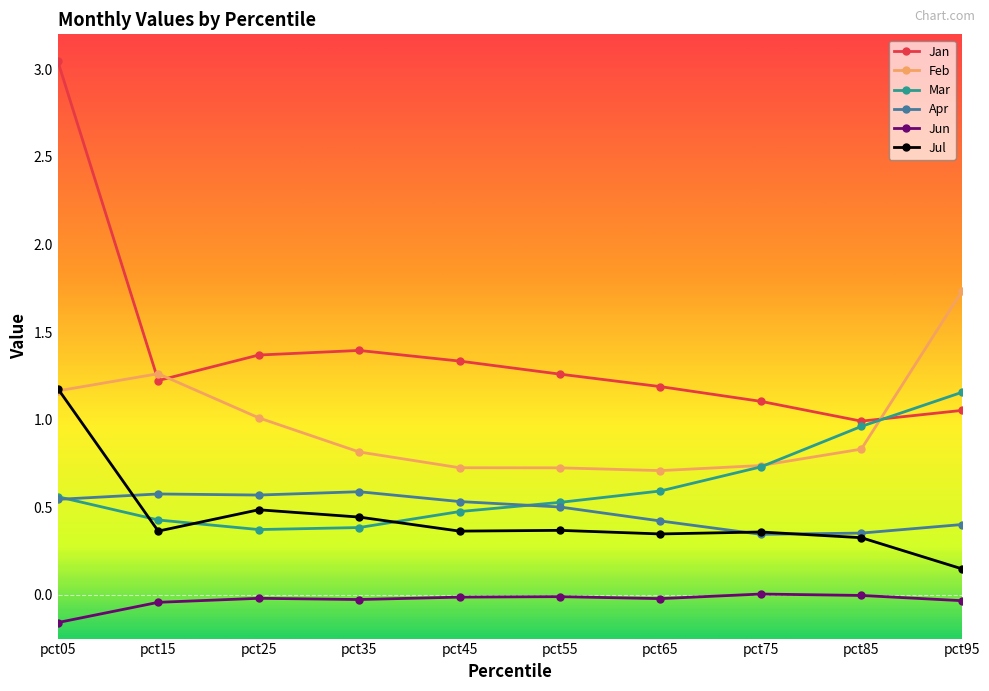

What are all the series names shown in the legend?

Jan, Feb, Mar, Apr, Jun, Jul